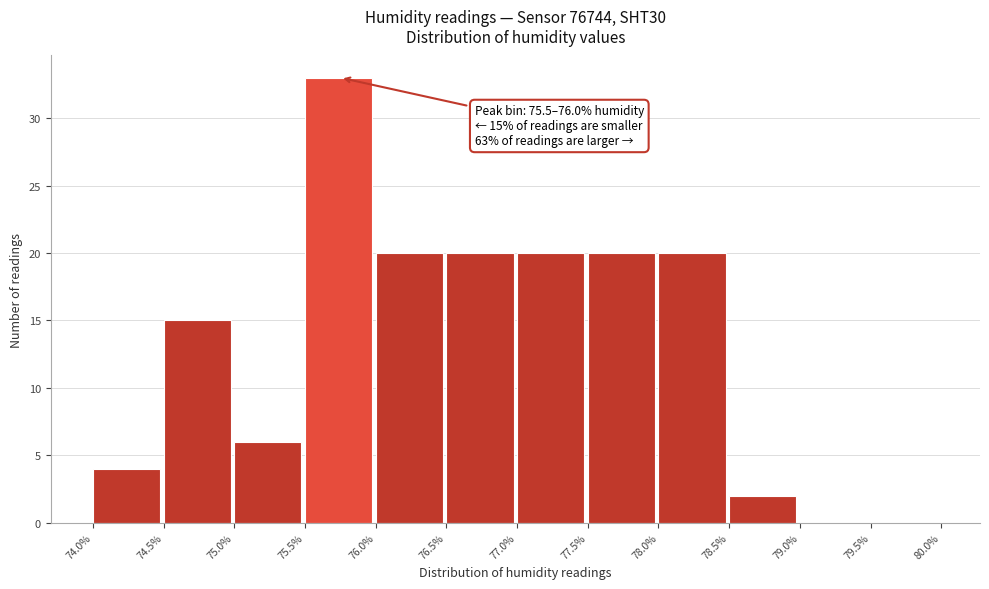

Over which range of the x-axis is the bar tallest?

75.5% to 76.0%